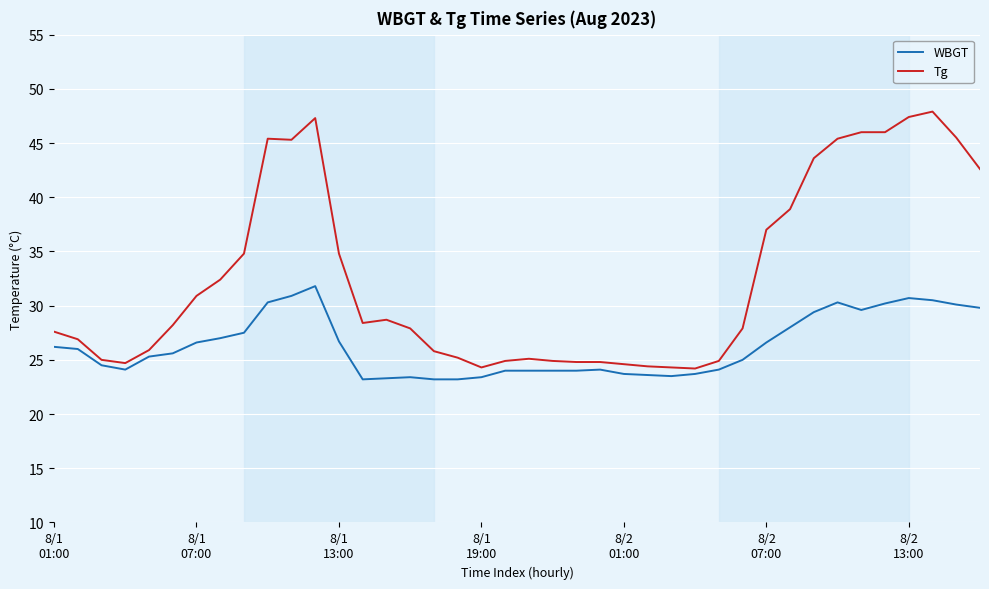

What is the greatest value displayed?

47.9